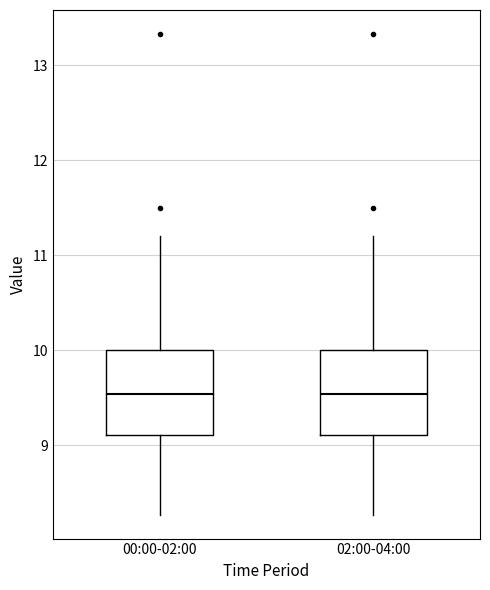

Where does the lower whisker of the box for 00:00-02:00 end on the y-axis? The values are not printed on the chart, so give them approximately, as read against the axis.

8.3